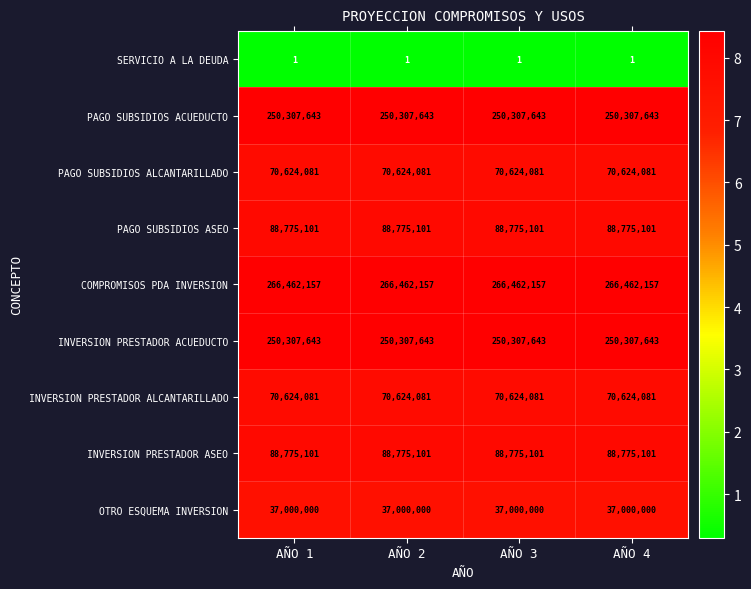

Is it true that PAGO SUBSIDIOS ASEO equals 60435188 at AÑO 4?

False